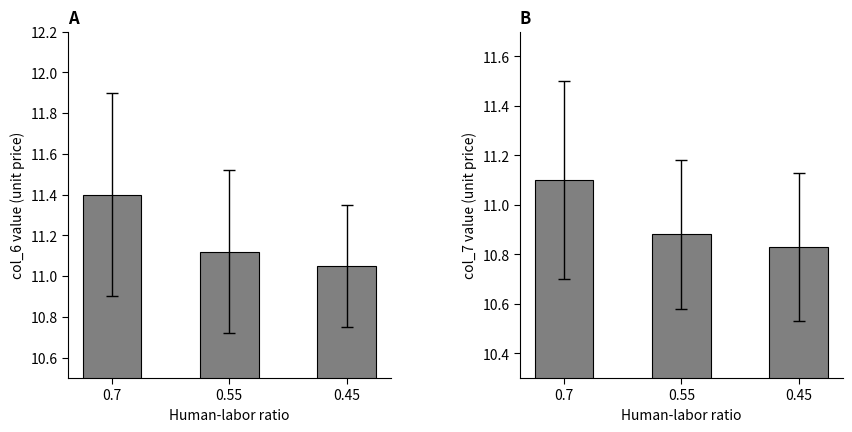

What is the spread (max minus min) of values at 0.7?

0.3